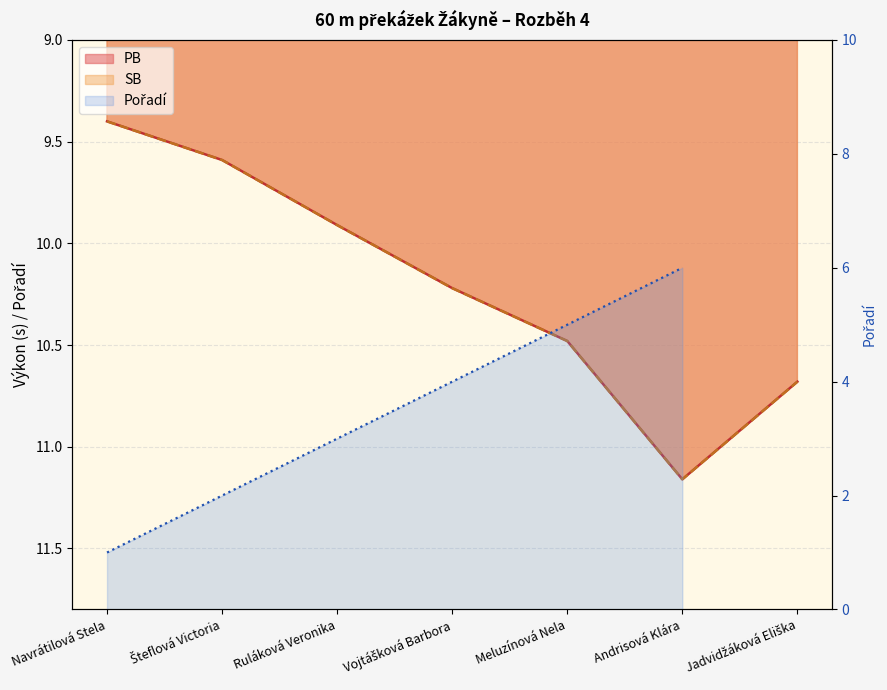

Count the number of categories in the chart.

7